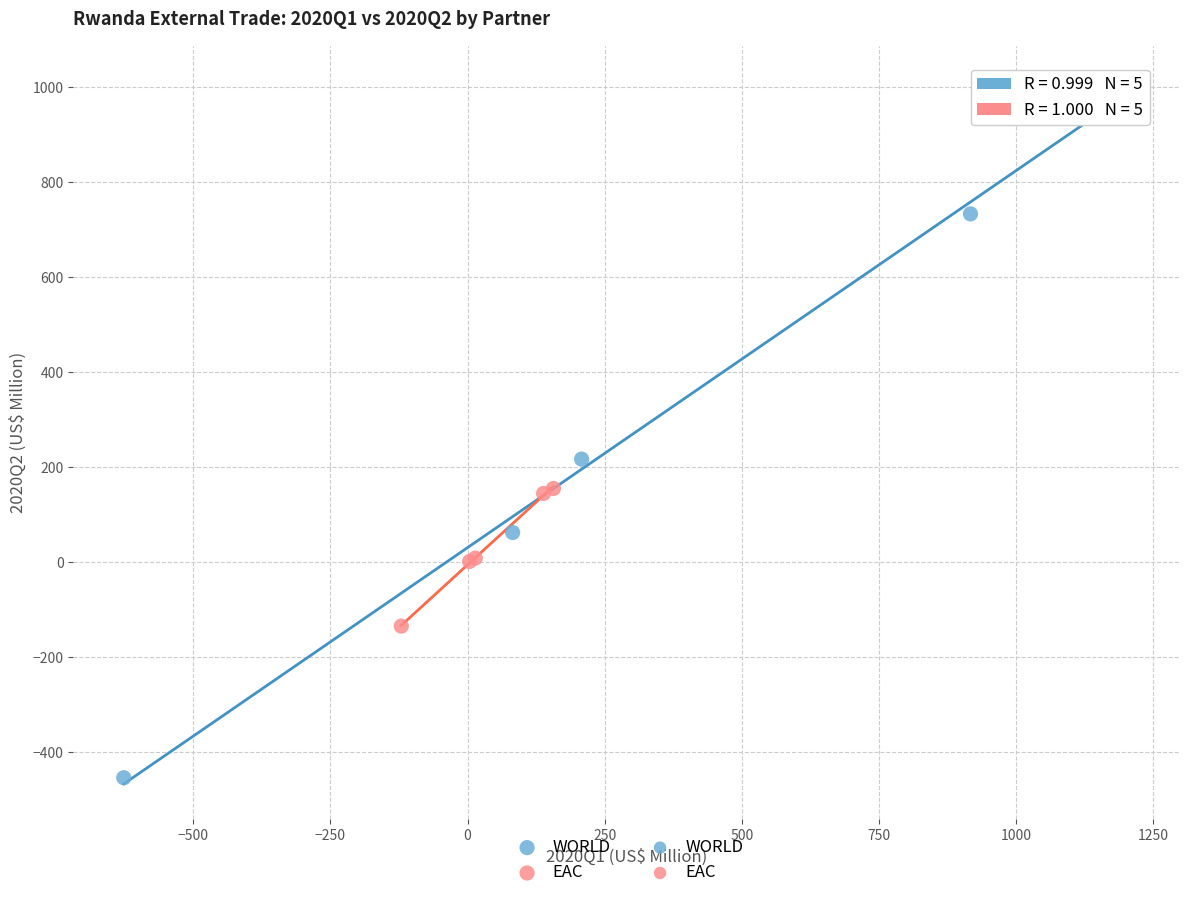

Which series contains the highest Y value?

WORLD